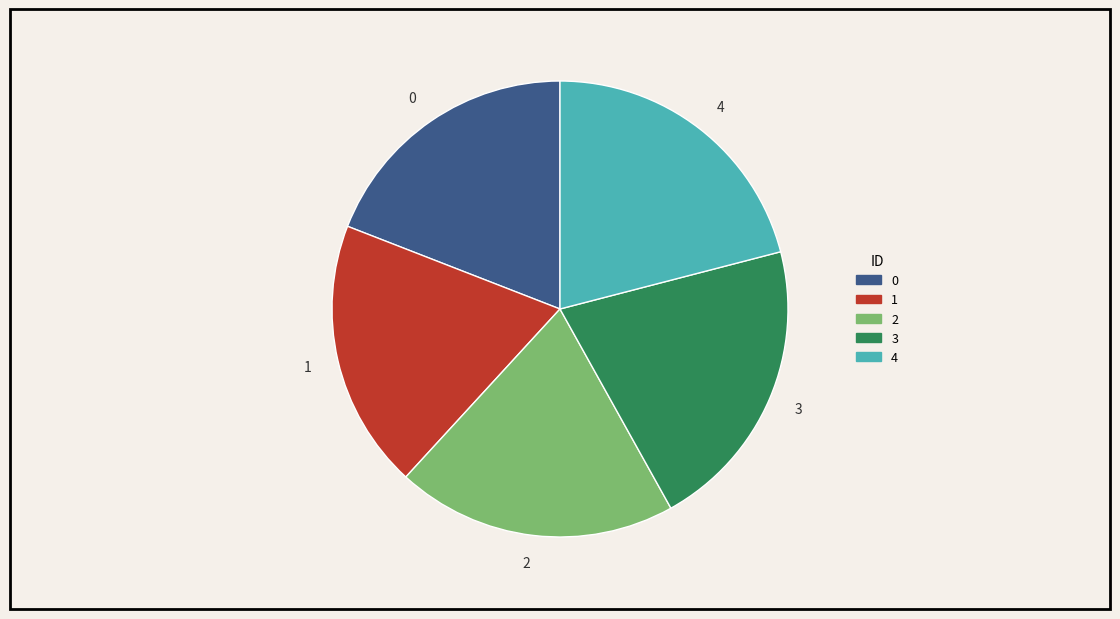

Do 3 and 0 together represent more than half of the pie?

No